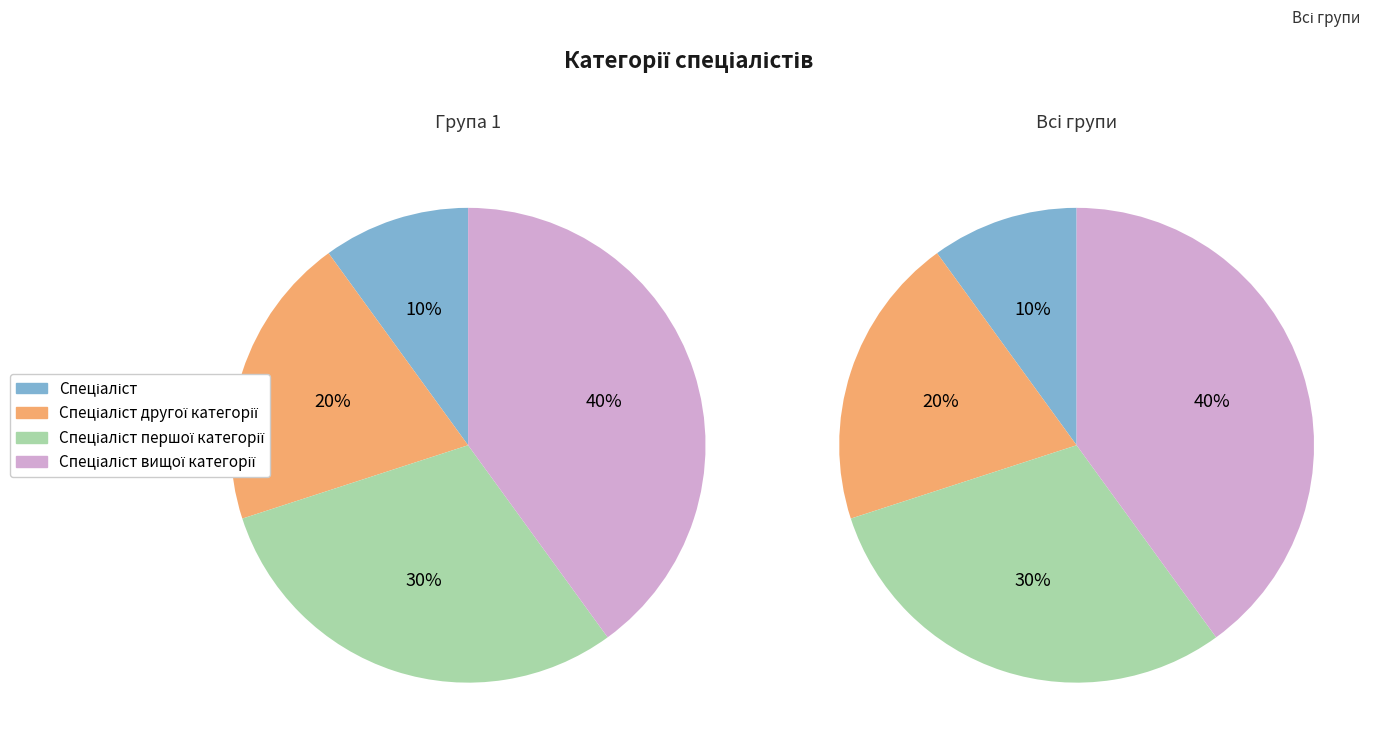

Is the sum of Спеціаліст вищої категорії and Спеціаліст другої категорії greater than half?

Yes